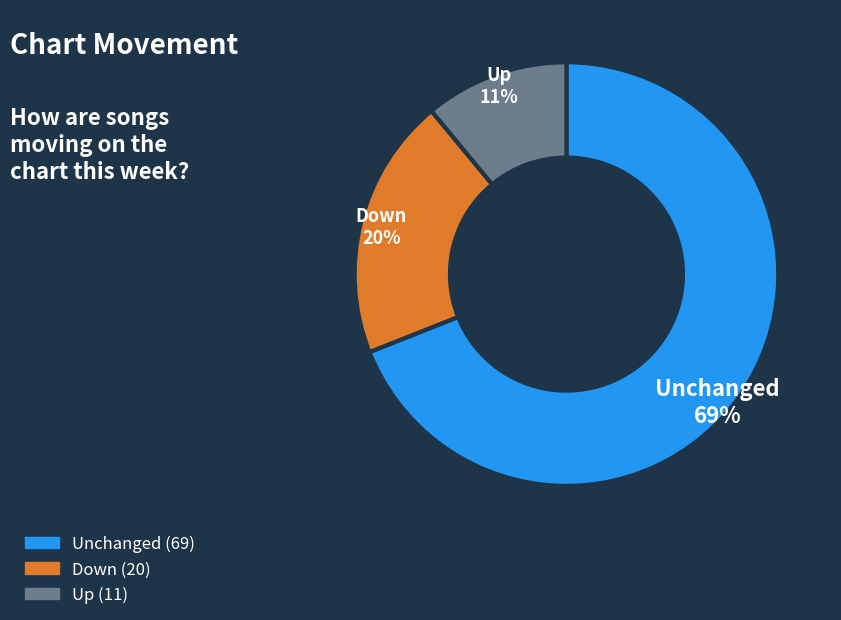

Is the sum of Up and Unchanged greater than half?

Yes